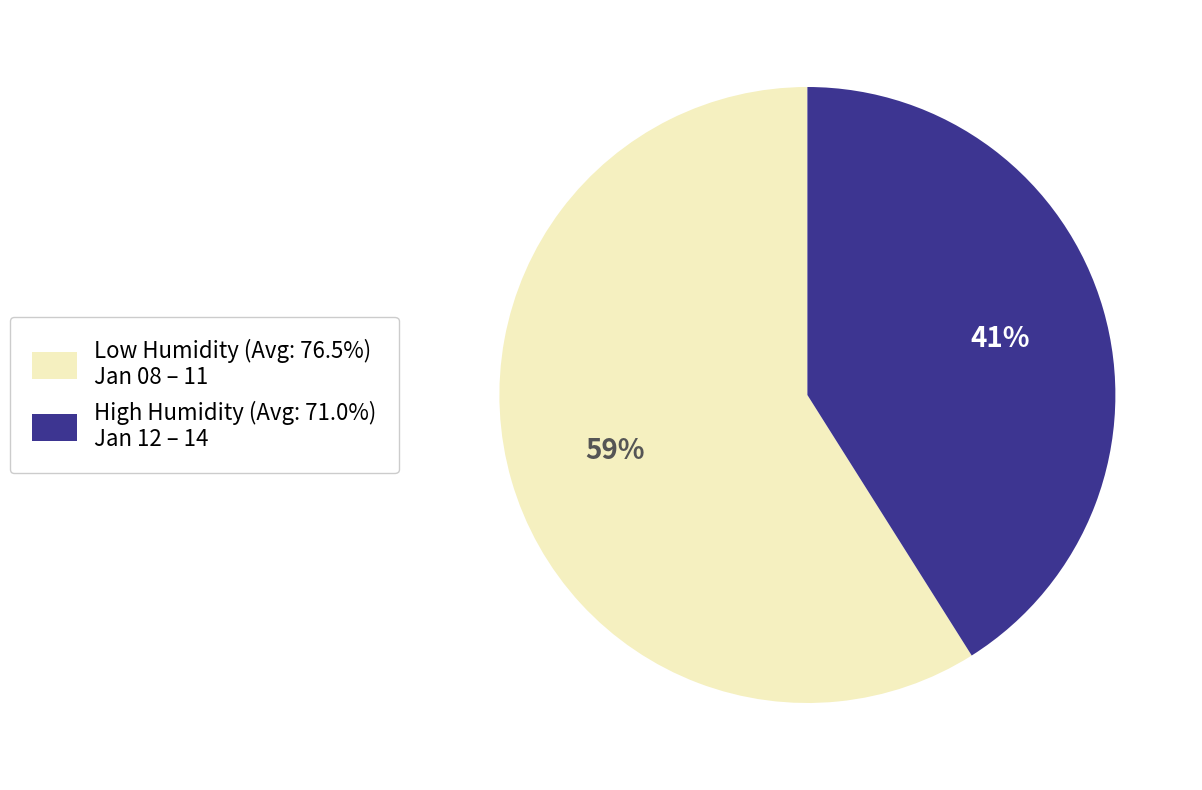

Approximately how many times larger is the value at High Humidity (Avg: 71.0%) Jan 12 – 14 compared to Low Humidity (Avg: 76.5%) Jan 08 – 11?

0.7